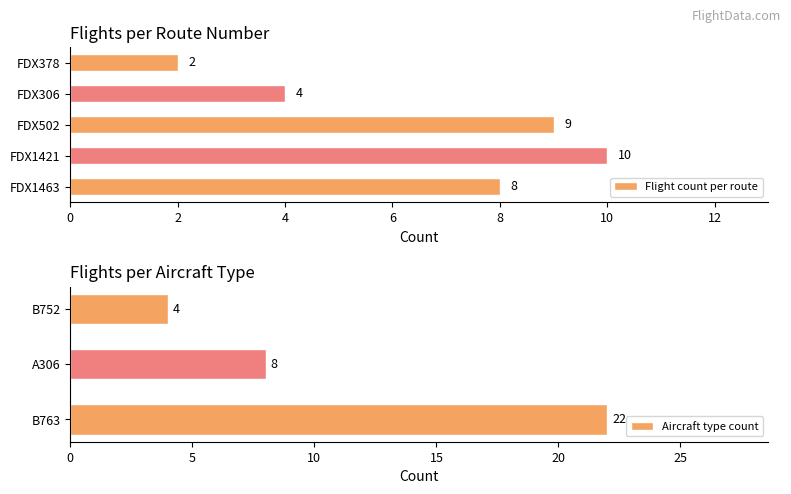

Where is the data nearest to the value 6?

FDX1463